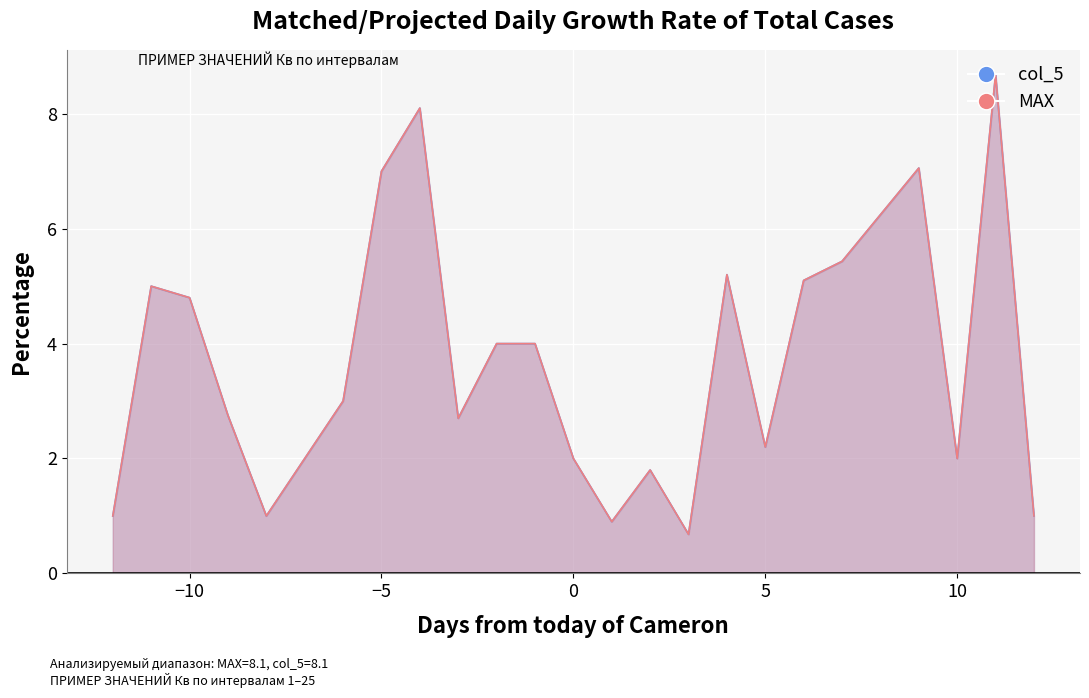

Reading right to left, extract all data points from this chart.

MAX: 1.0	8.7	2.0	7.1	6.2	5.4	5.1	2.2	5.2	0.7	1.8	0.9	2.0	4.0	4.0	2.7	8.1	7.0	3.0	2.0	1.0	2.8	4.8	5.0	1.0
col_5: 1.0	8.7	2.0	7.1	6.2	5.4	5.1	2.2	5.2	0.7	1.8	0.9	2.0	4.0	4.0	2.7	8.1	7.0	3.0	2.0	1.0	2.8	4.8	5.0	1.0